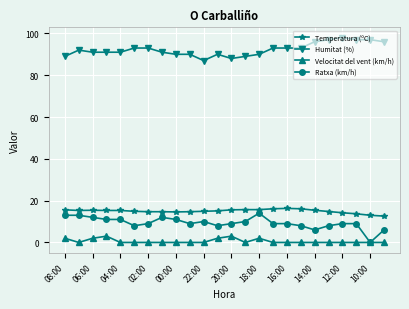

What is the maximum value shown in the chart?

98.0